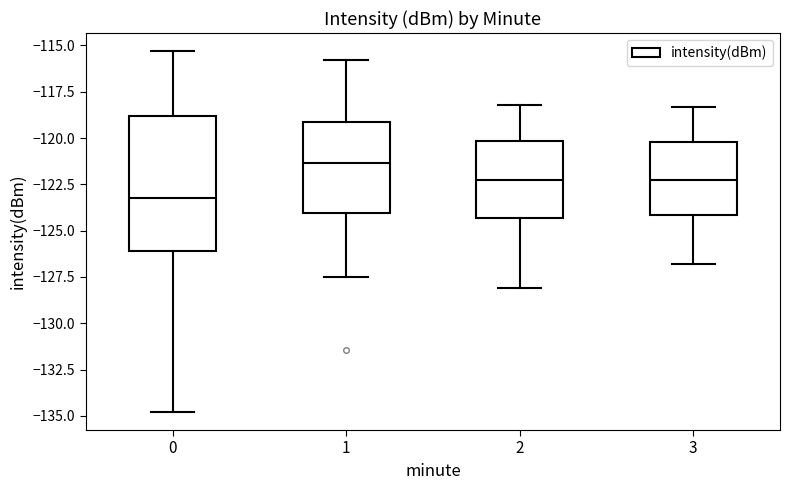

Which box is the tallest, from its lower edge to its upper edge?

0